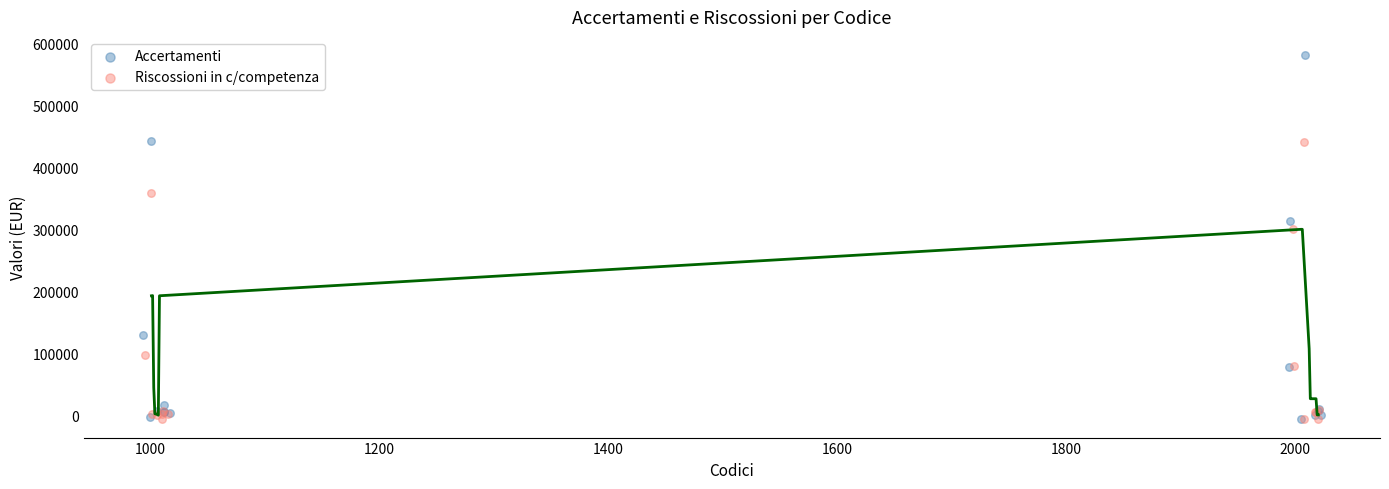

Which series reaches the maximum Y coordinate?

Accertamenti